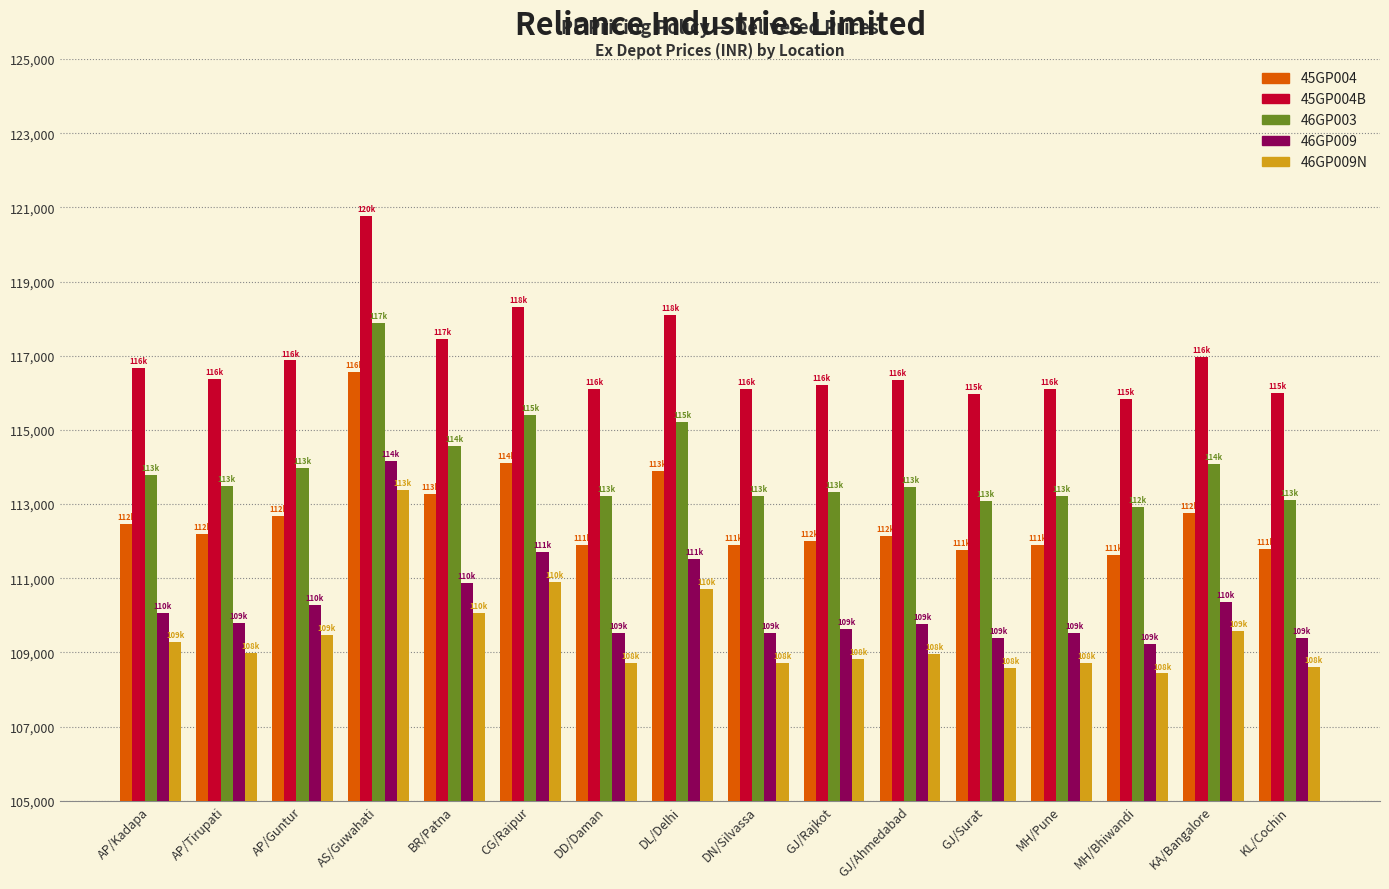

The 46GP009 series shows 143541 at AP/Guntur. True or false?

False